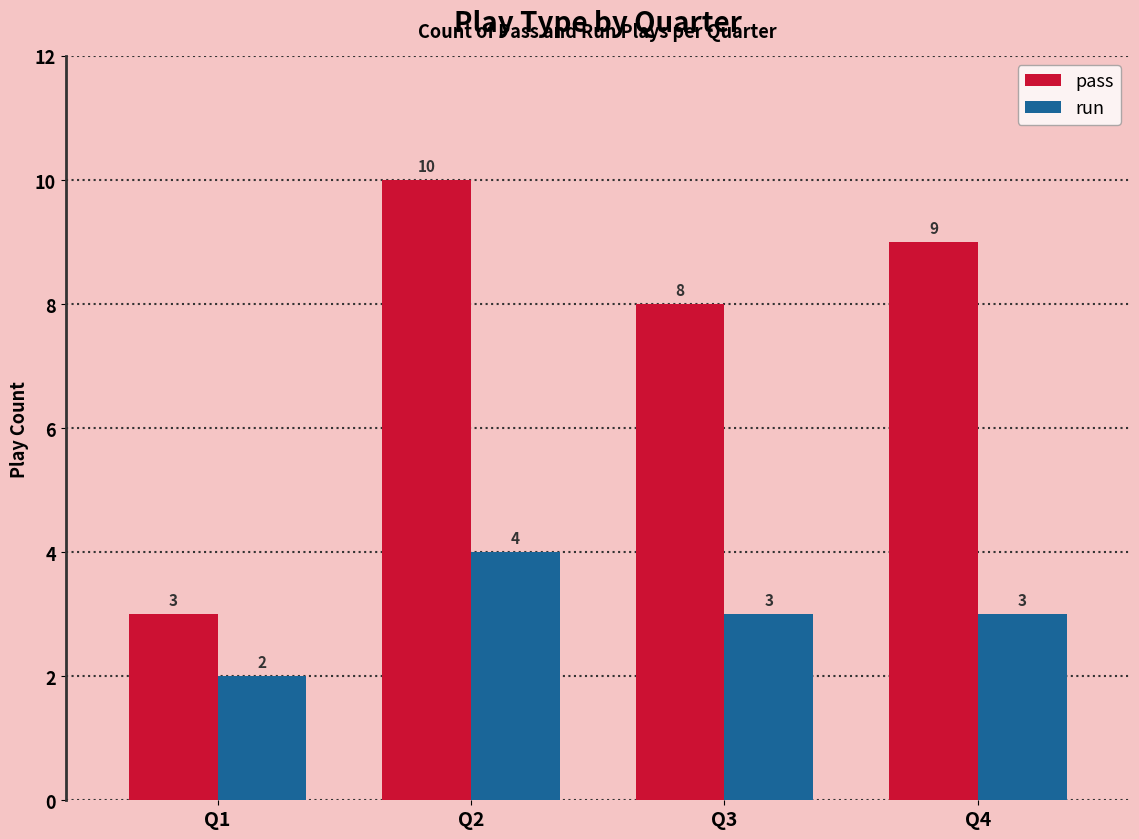

Is the value of run at Q4 greater than the value of pass at Q2?

No